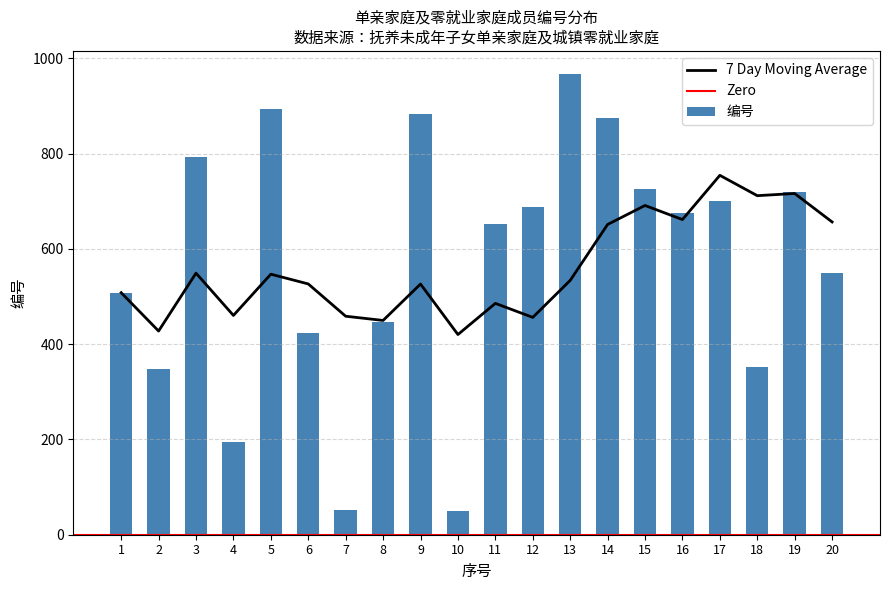

Does the chart contain any negative values?

No